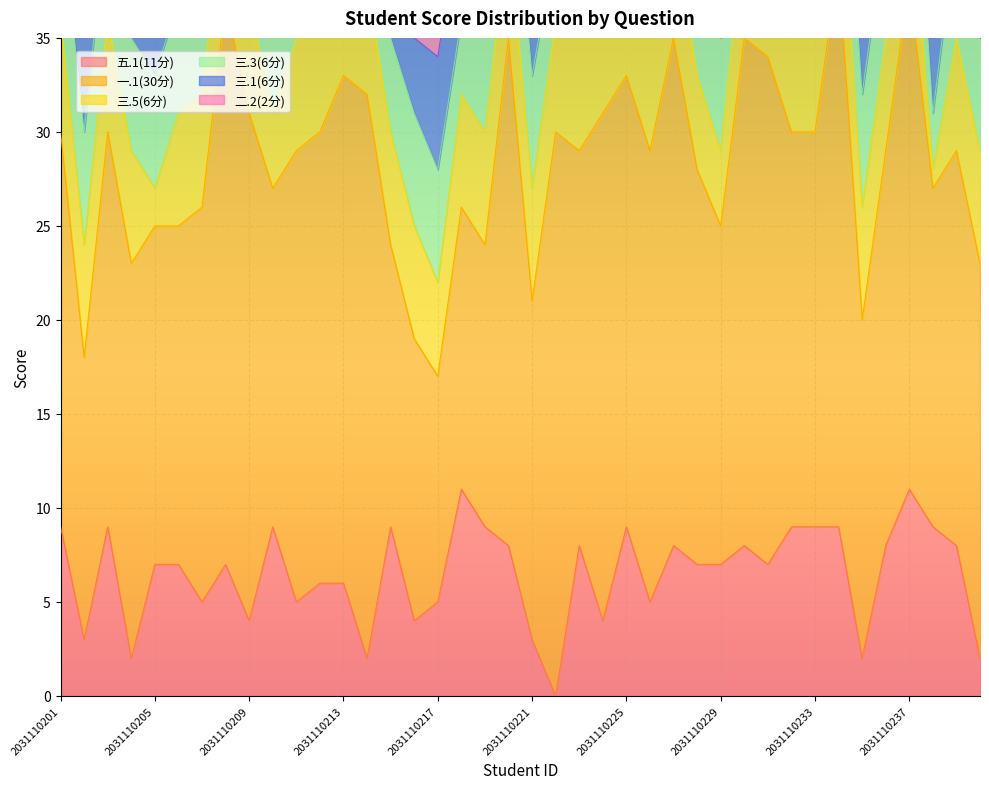

At which label does 五.1(11分) reach its peak?

2031110218